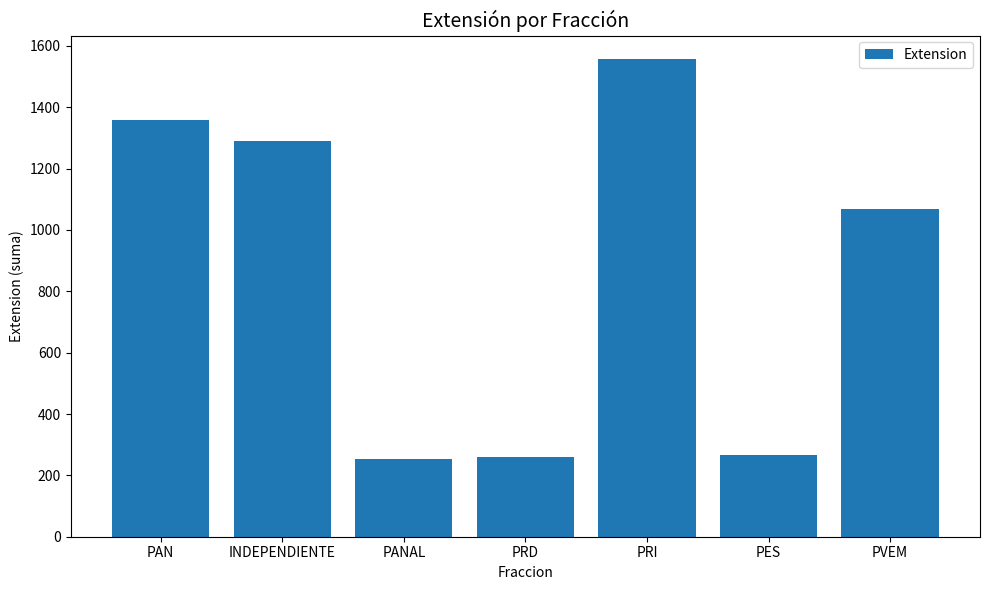

What is the sum of all values?

6053